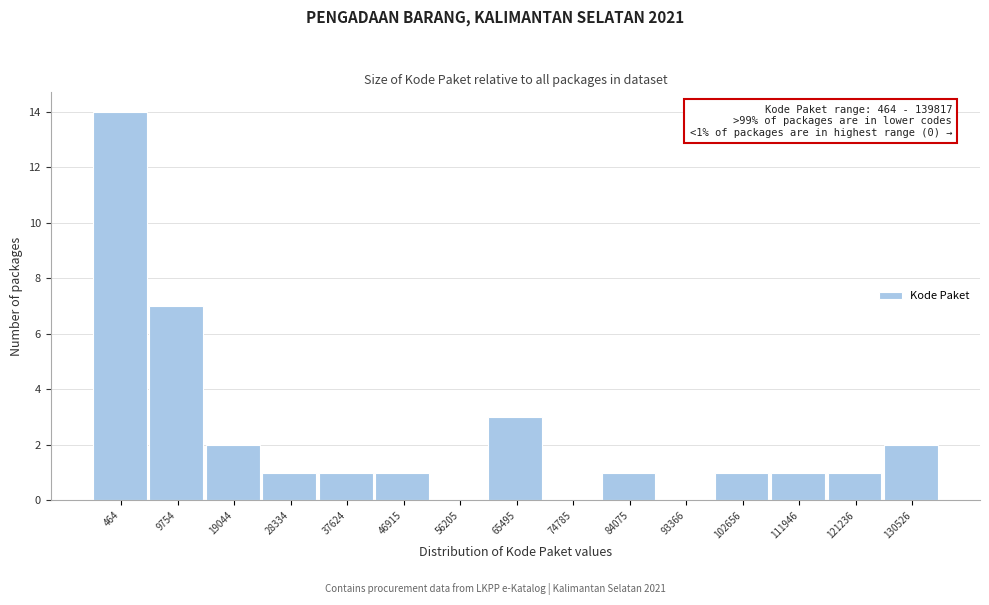

Reading right to left, what are all the values shown in this chart?

130526=2	121236=1	111946=1	102656=1	93366=0	84075=1	74785=0	65495=3	56205=0	46915=1	37624=1	28334=1	19044=2	9754=7	464=14